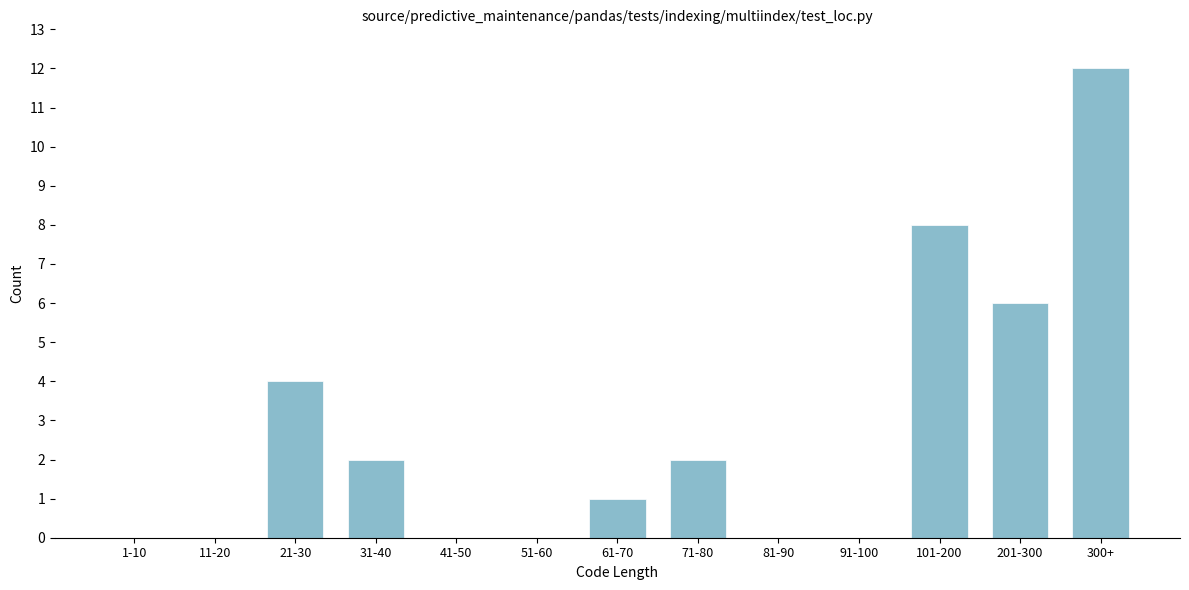

Reading left to right, extract all data points from this chart.

1-10=0	11-20=0	21-30=4	31-40=2	41-50=0	51-60=0	61-70=1	71-80=2	81-90=0	91-100=0	101-200=8	201-300=6	300+=12